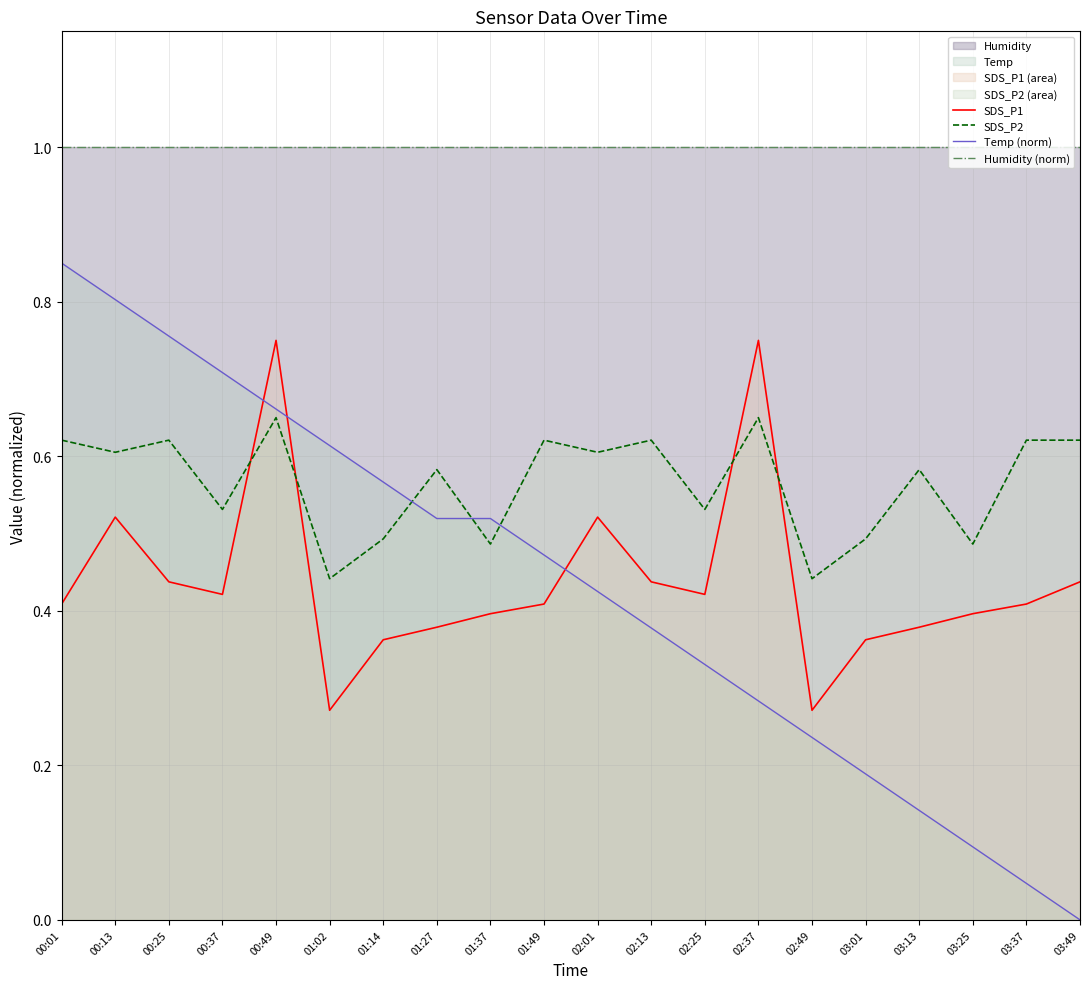

What is the sum of all Temp (norm) values?

8.6